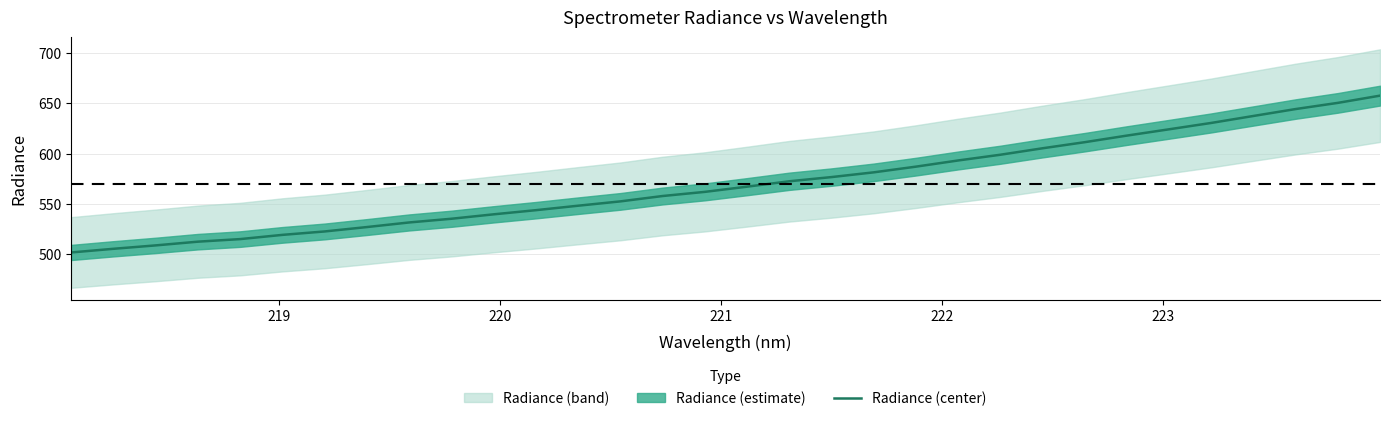

What is the difference between the second highest and second lowest values?

145.1